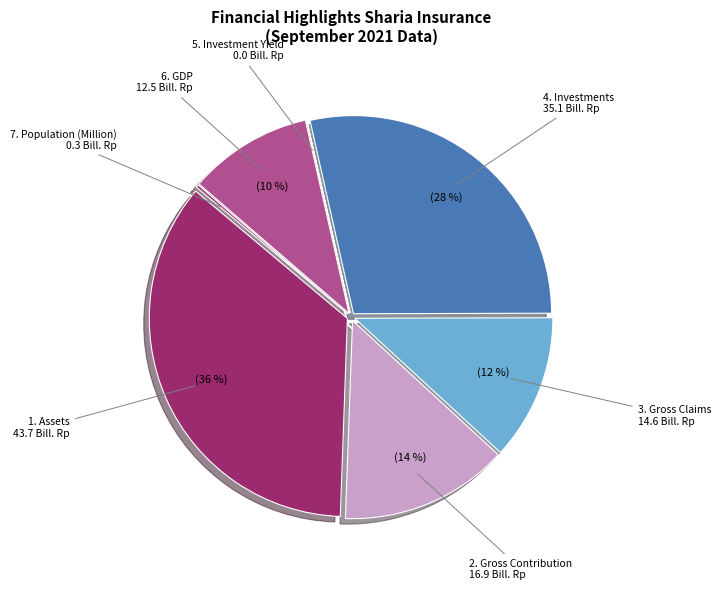

To the nearest percent, what is the difference between the 2. Gross Contribution and 6. GDP slice percentages?

4%